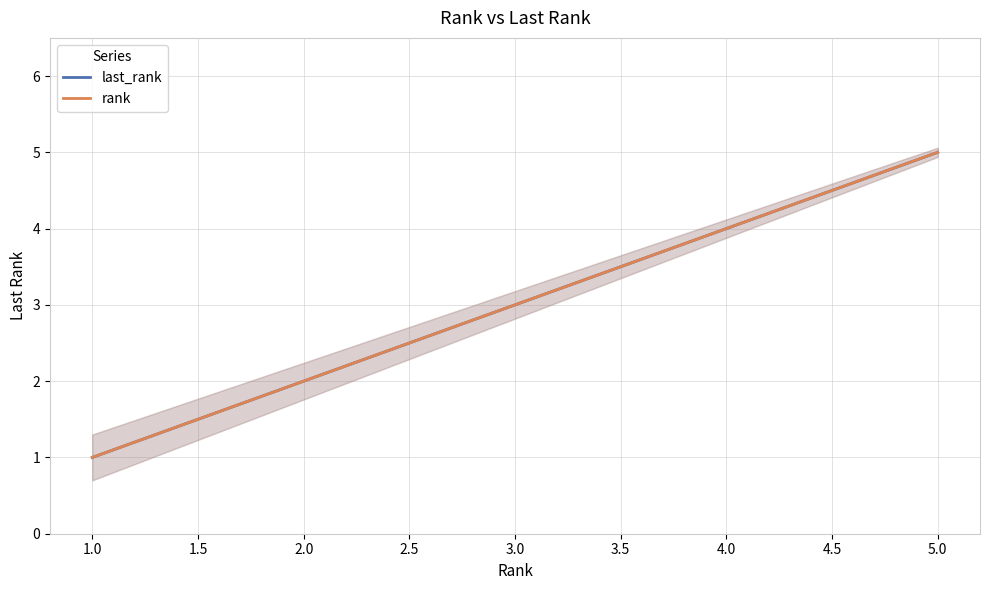

Which series has the largest total across all categories?

last_rank